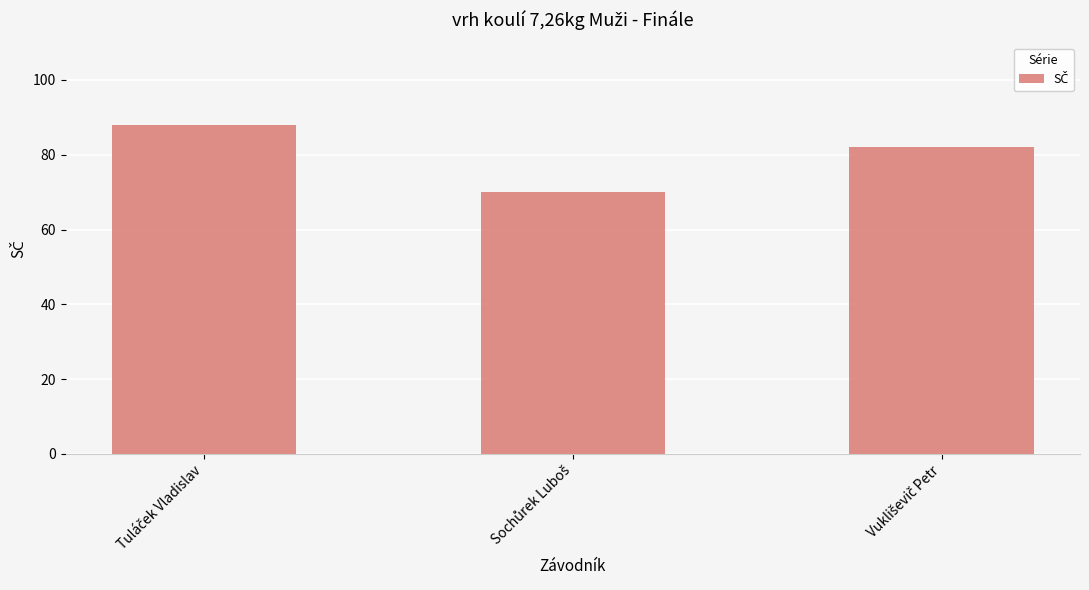

What is the minimum value shown in the chart?

70